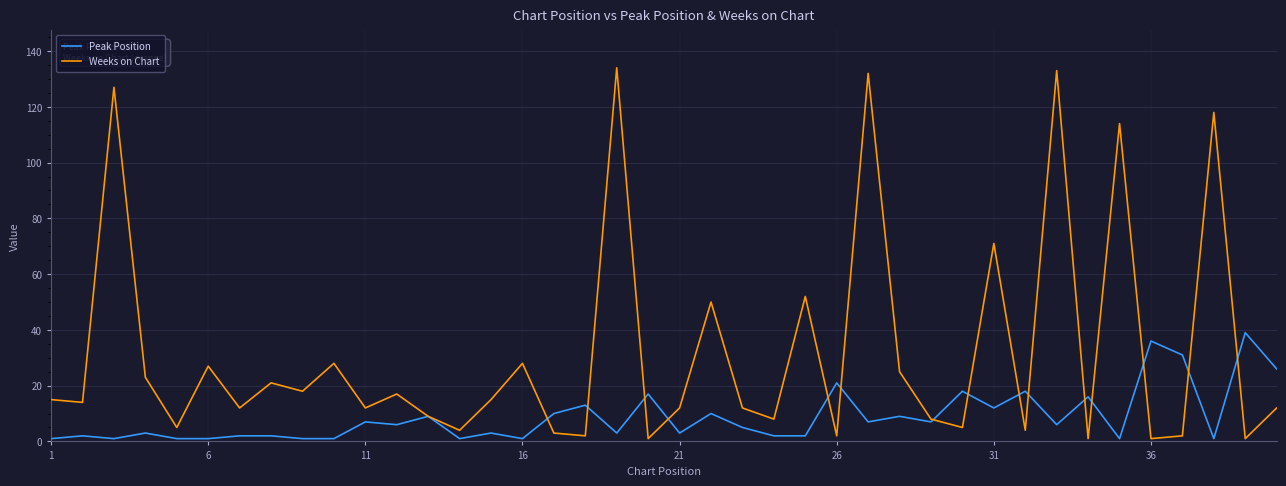

Which series has the widest spread of values?

Weeks on Chart